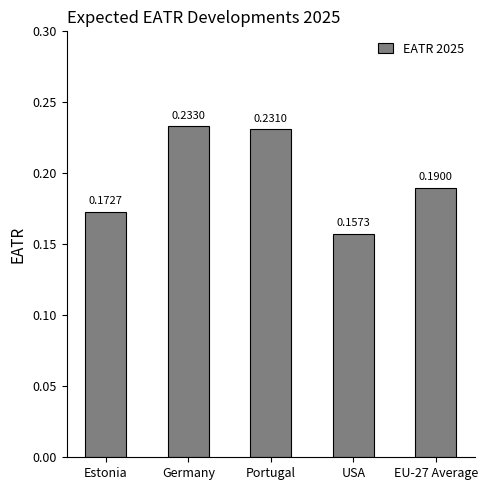

How many series are shown in this chart?

1